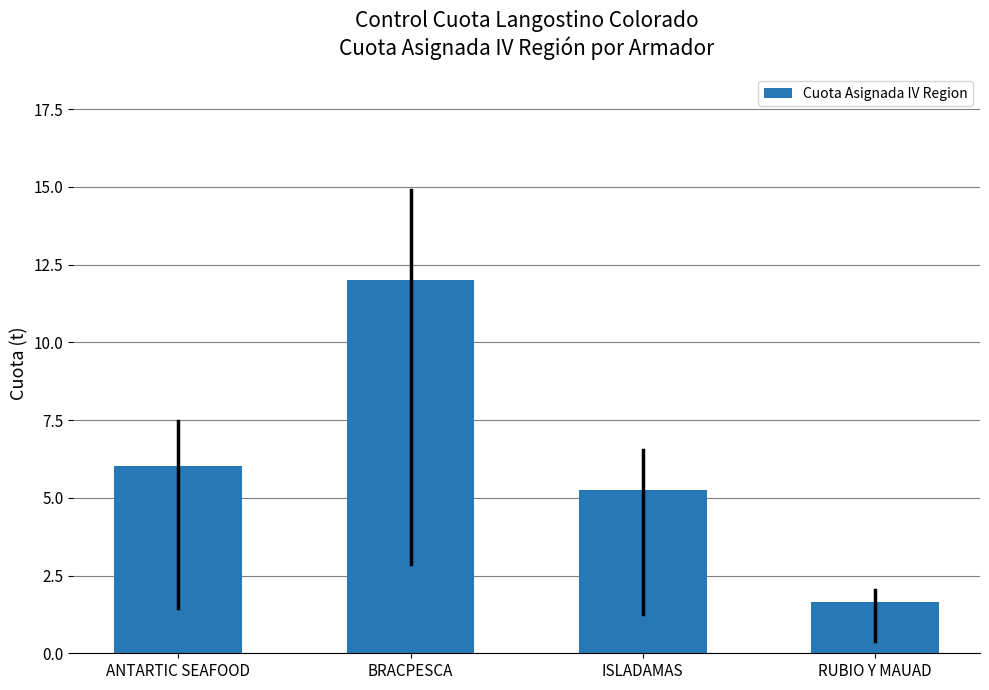

What is the smallest value displayed?

1.6